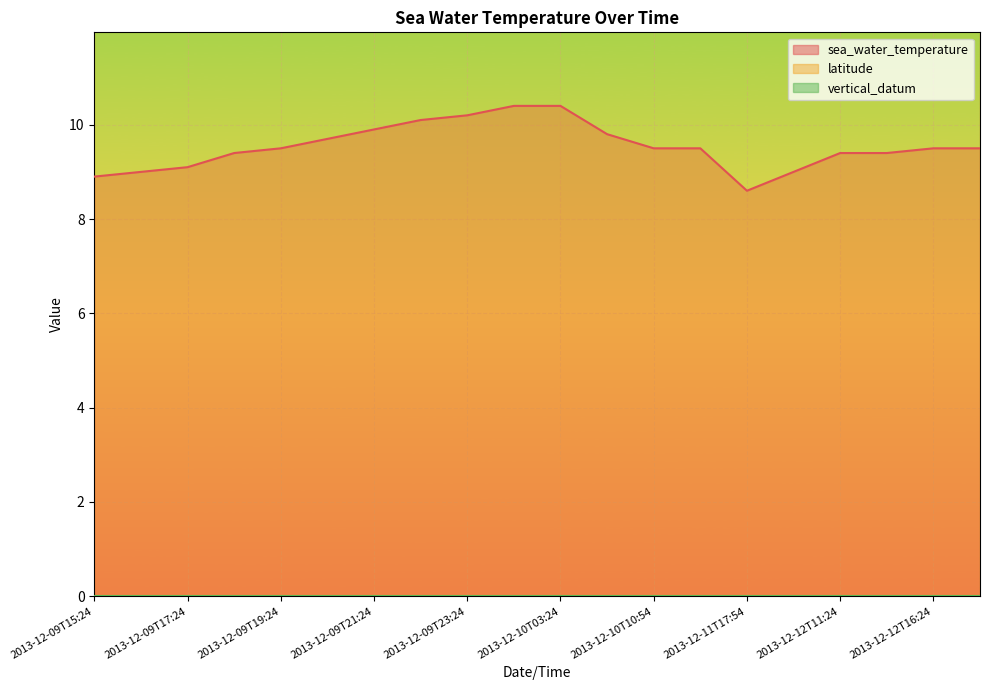

What is the label of the 6th point from the right?

2013-12-11T17:54